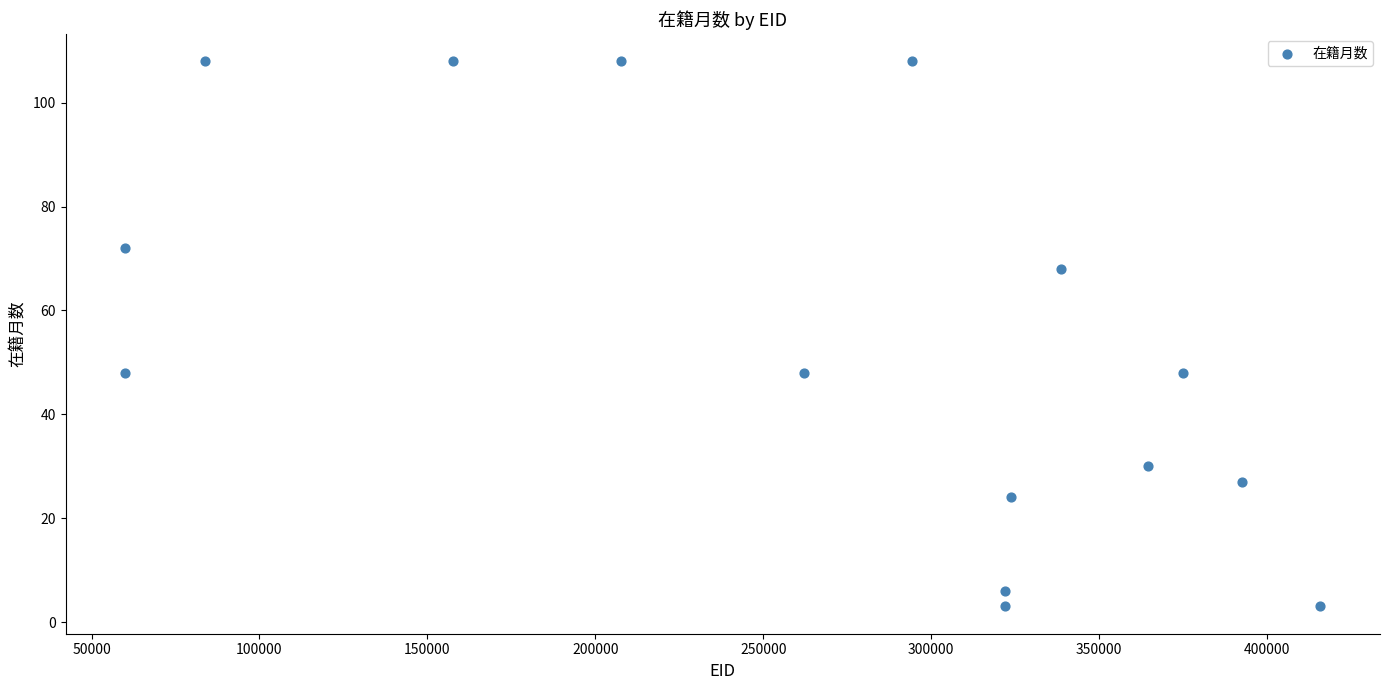

What is the range of Y values (max minus min)?

105